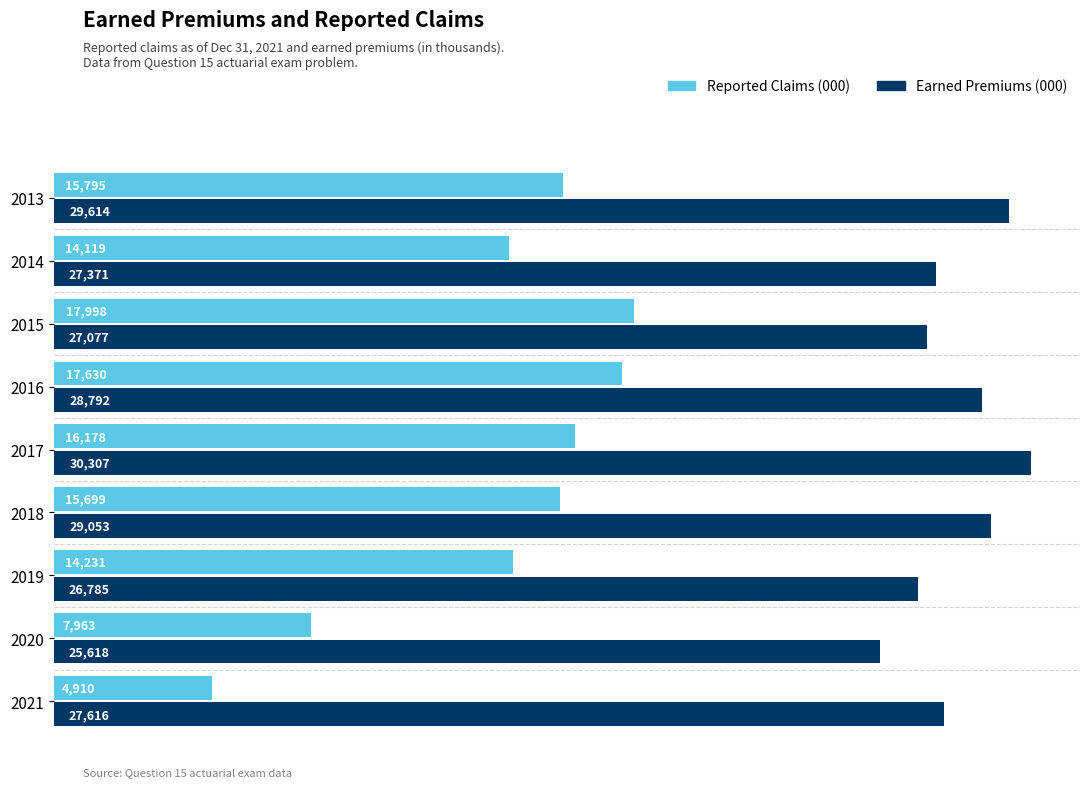

Rank the series by their average value, from highest to lowest.

Earned Premiums (000), Reported Claims (000)